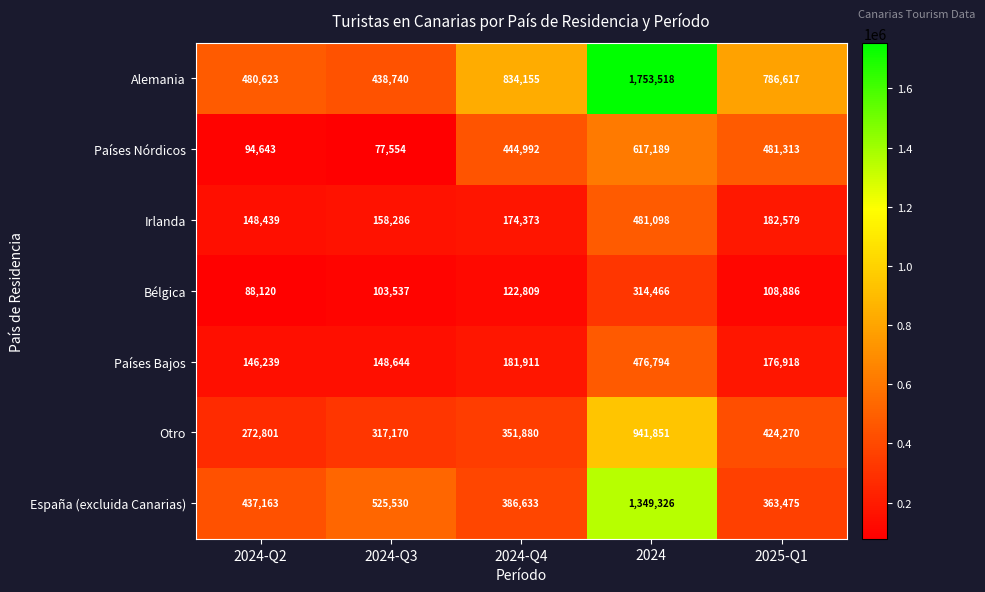

The Países Bajos series shows 476794 at 2024. True or false?

True